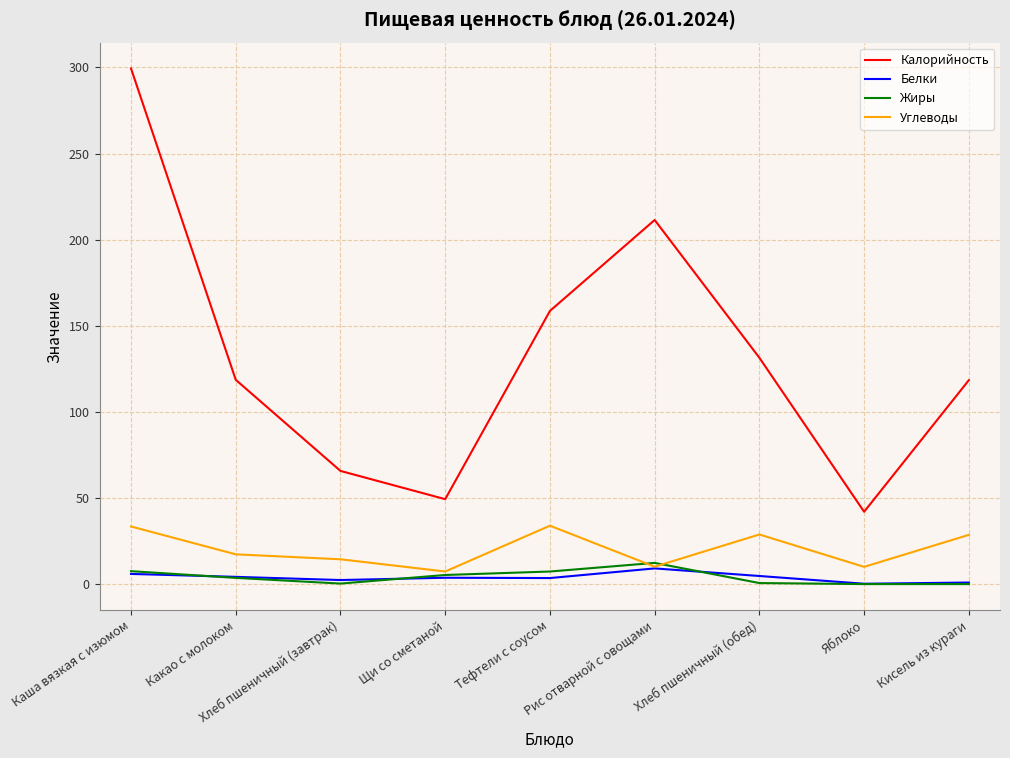

What is the approximate value of Углеводы at Хлеб пшеничный (обед)?

28.8